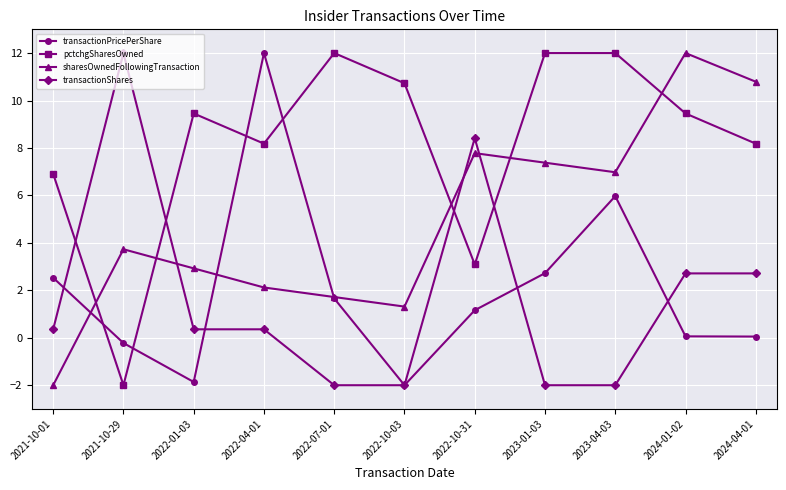

At which label does transactionShares first exceed 0?

2021-10-01